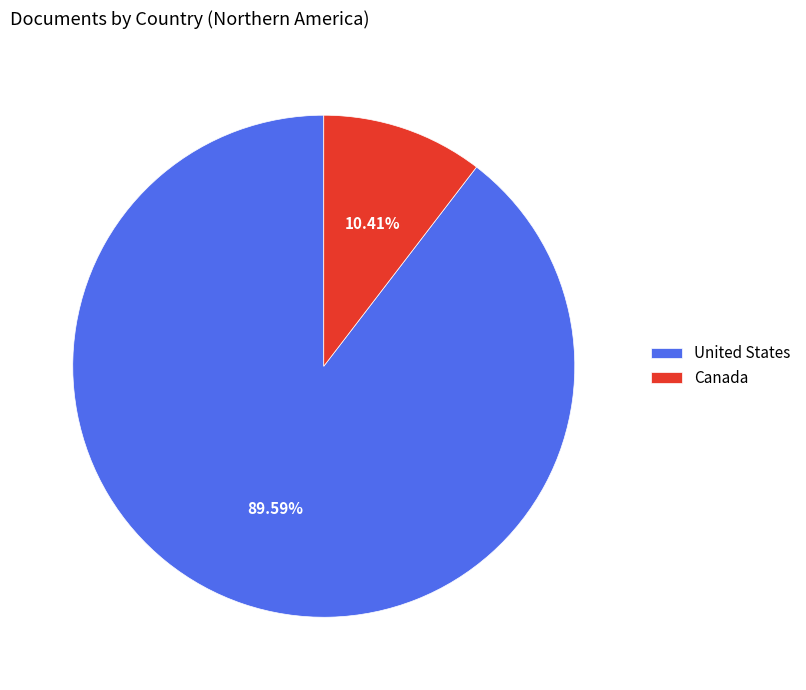

How many slices are in this pie chart?

2